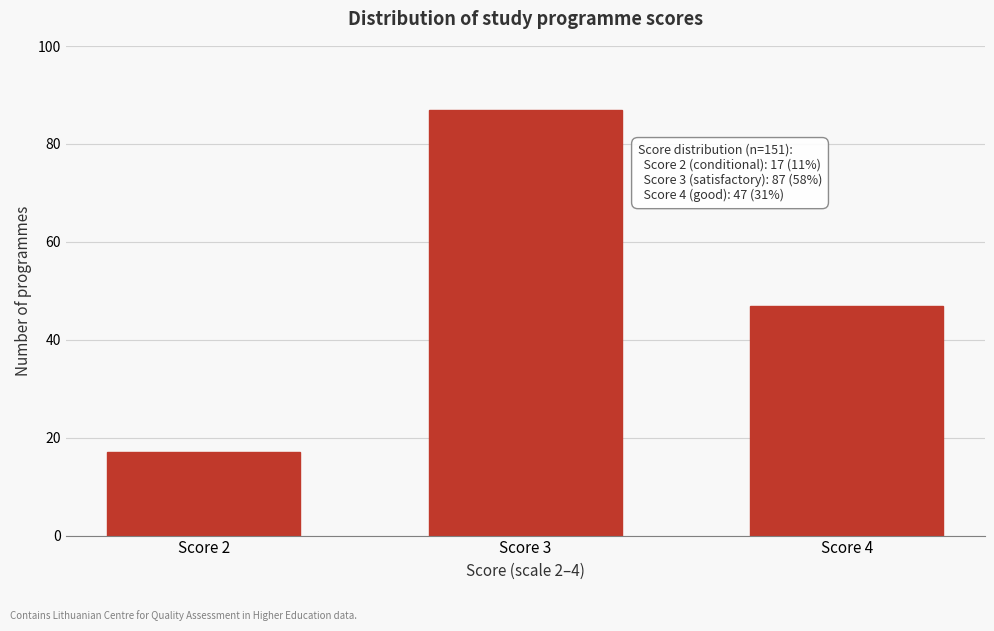

Reading right to left, what are all the values shown in this chart?

Score 4=47	Score 3=87	Score 2=17